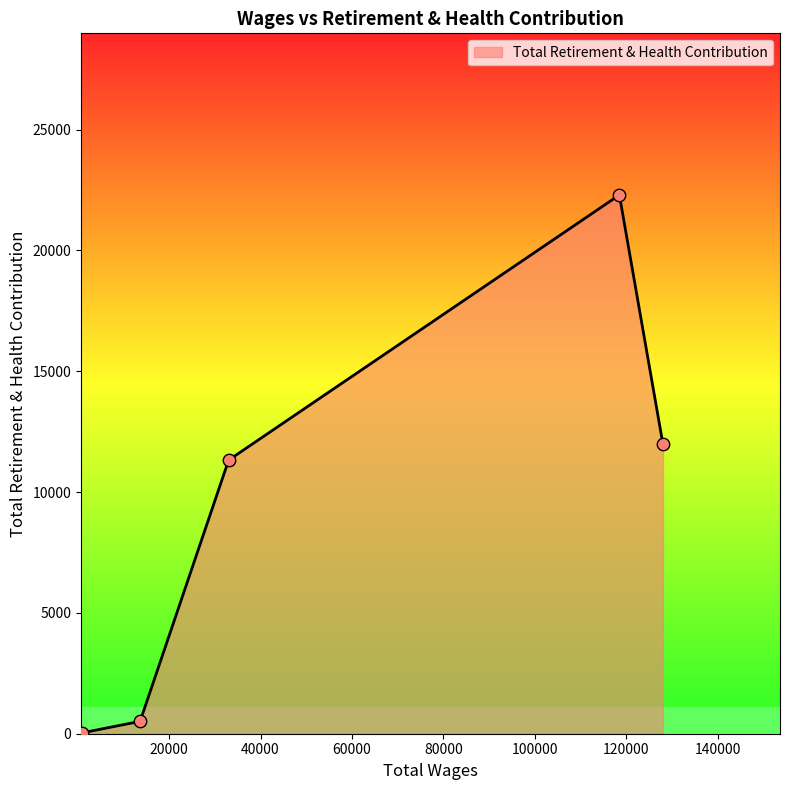

What is the greatest value displayed?

22296